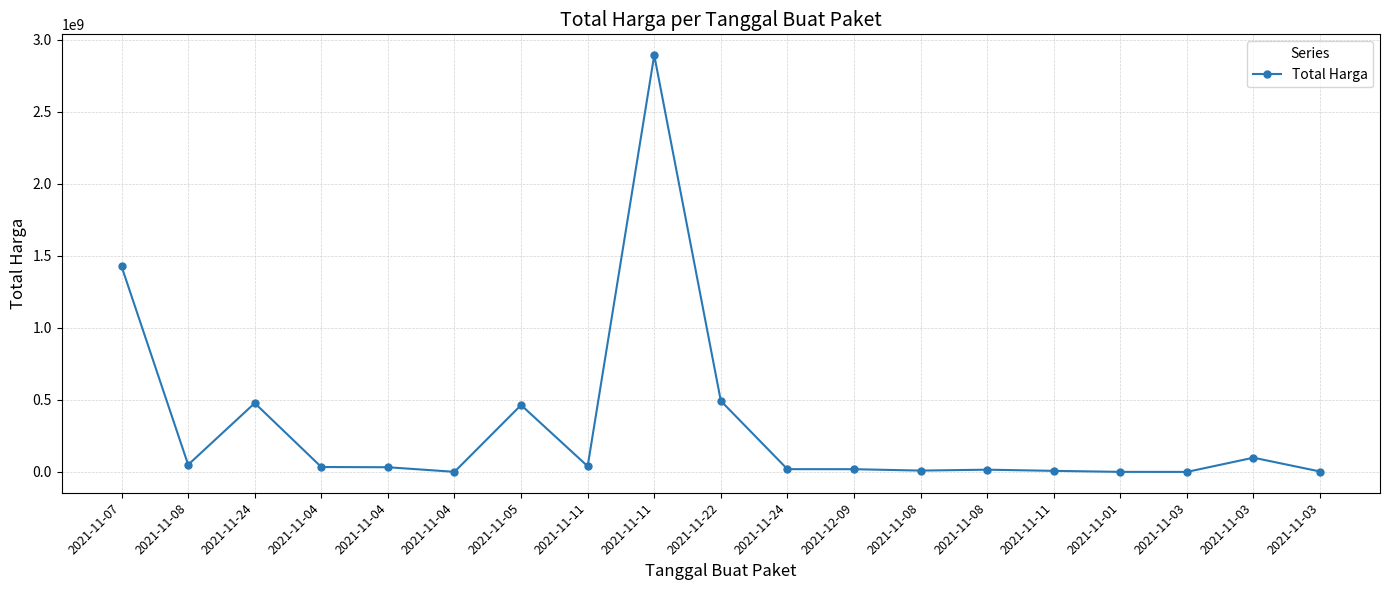

How many values are below 32441200?

9